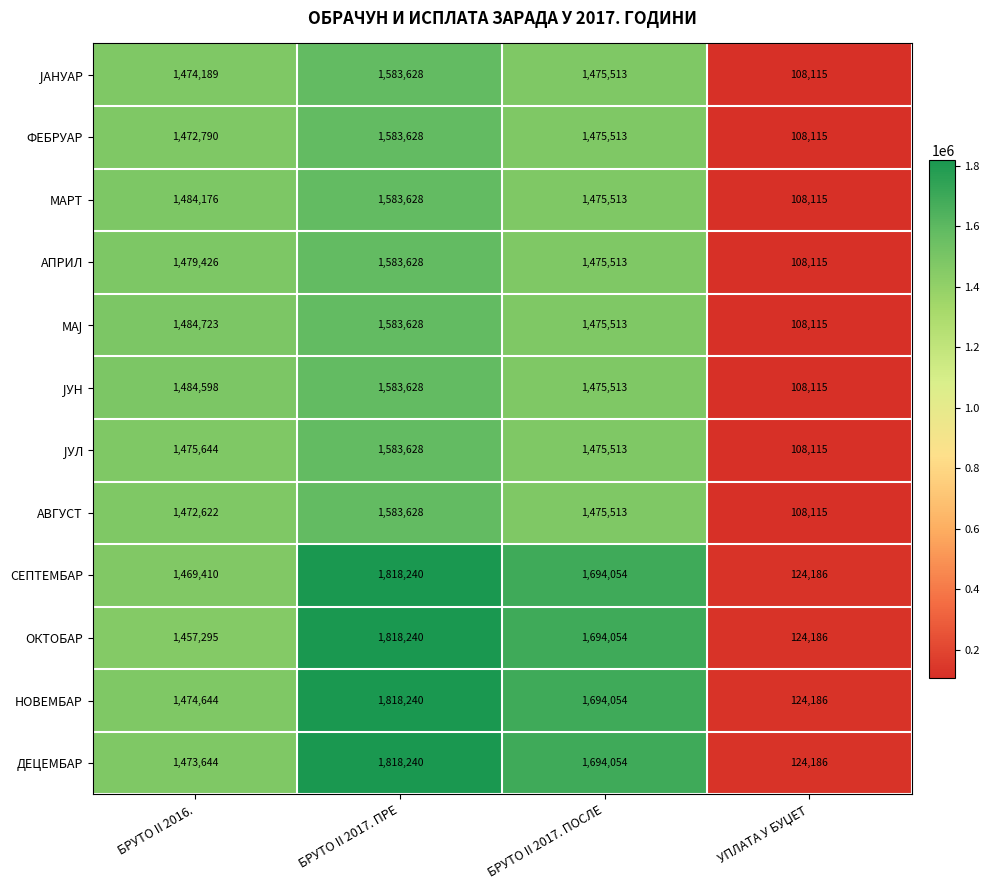

At how many categories does at least one series exceed 1408121?

3